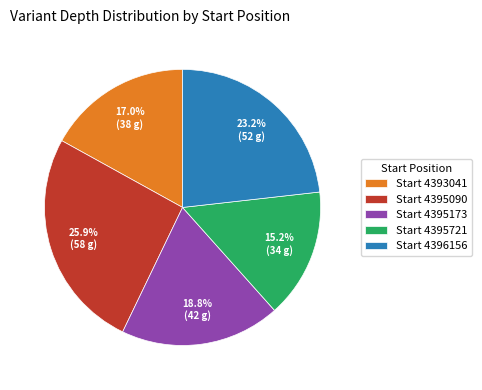

Between Start 4396156 and Start 4395173, which is larger?

Start 4396156